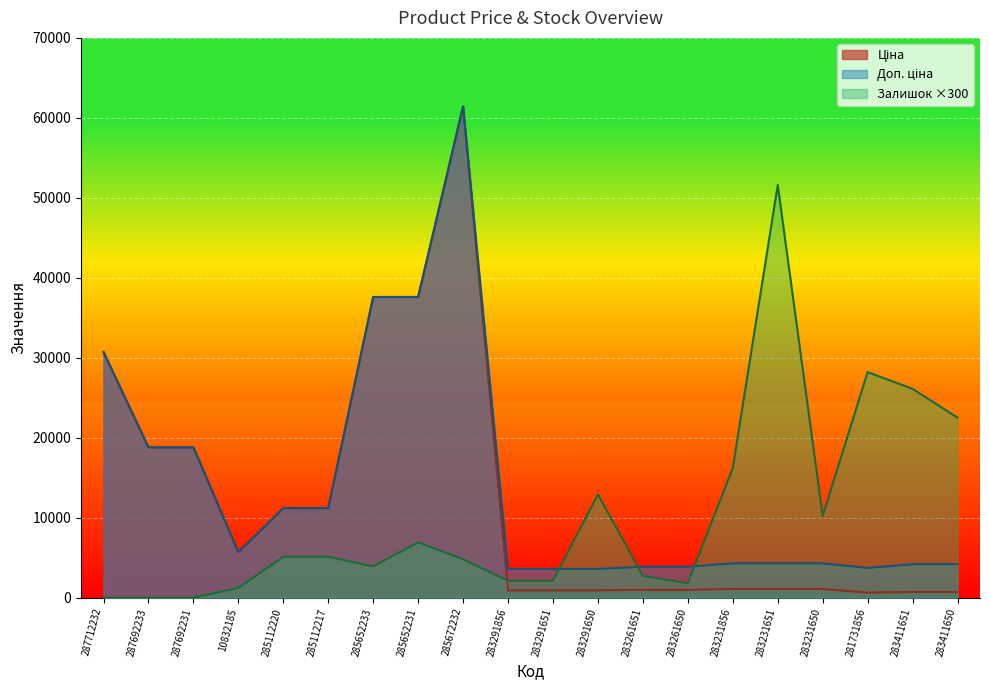

True or false: Доп. ціна has more than 1 interior local peaks.

False